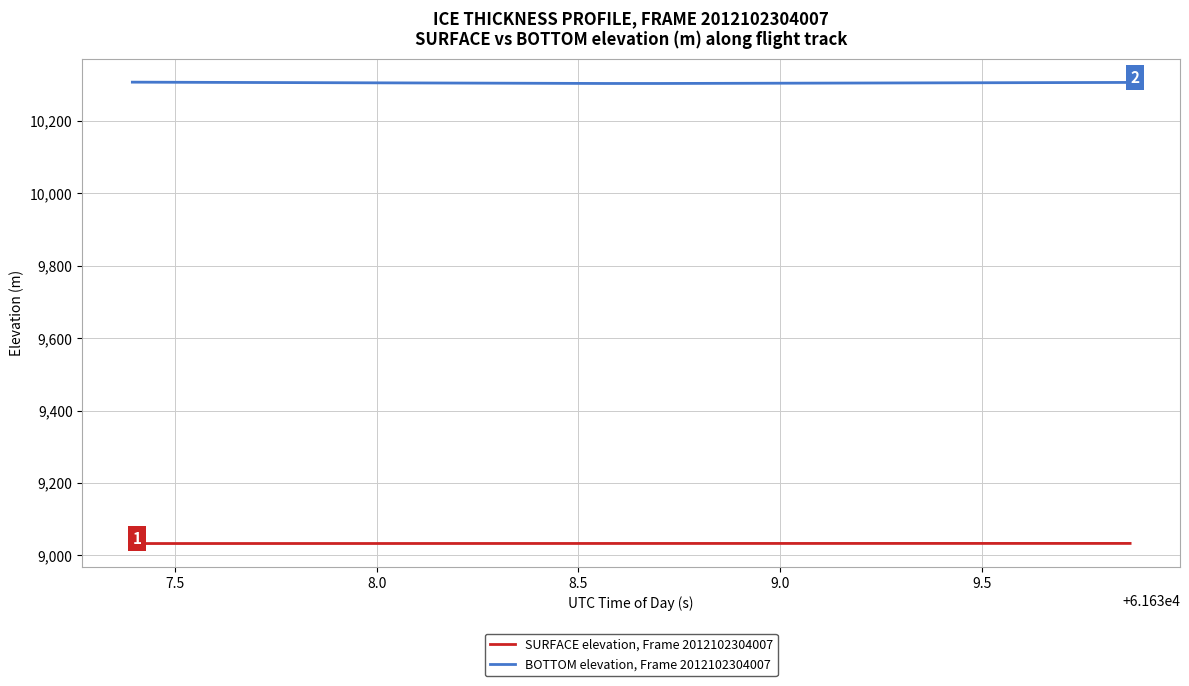

True or false: BOTTOM elevation, Frame 2012102304007 and SURFACE elevation, Frame 2012102304007 cross at least once.

False